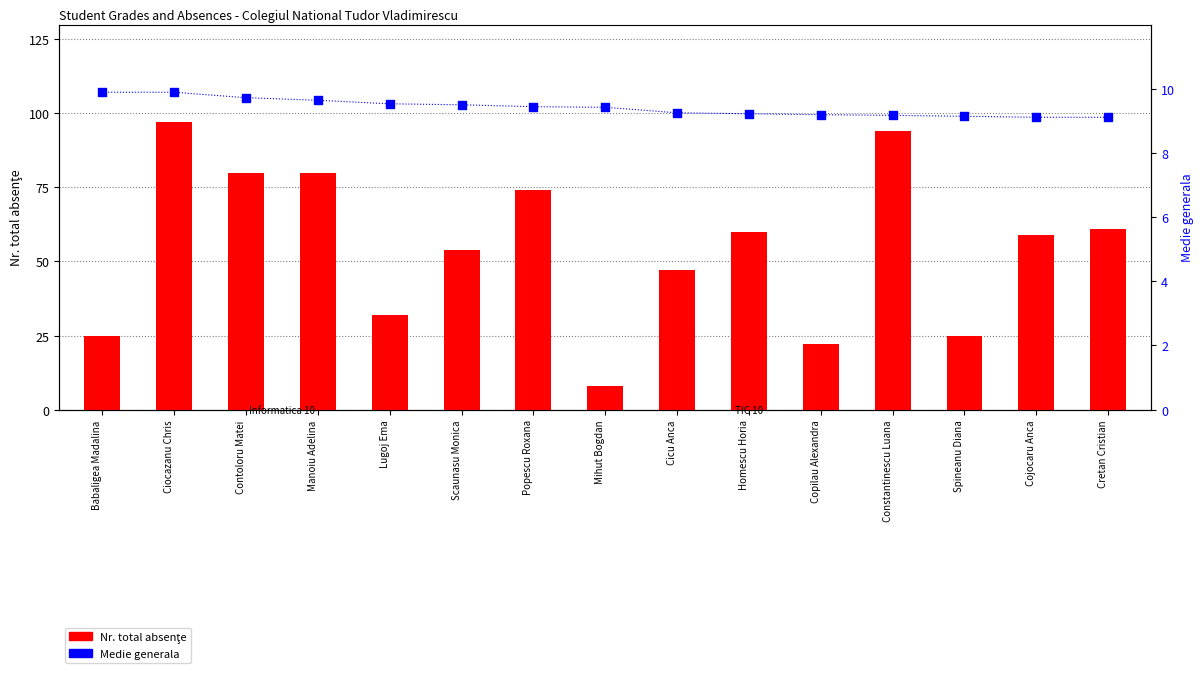

Which series reaches the maximum Y coordinate?

Nr. total absenţe